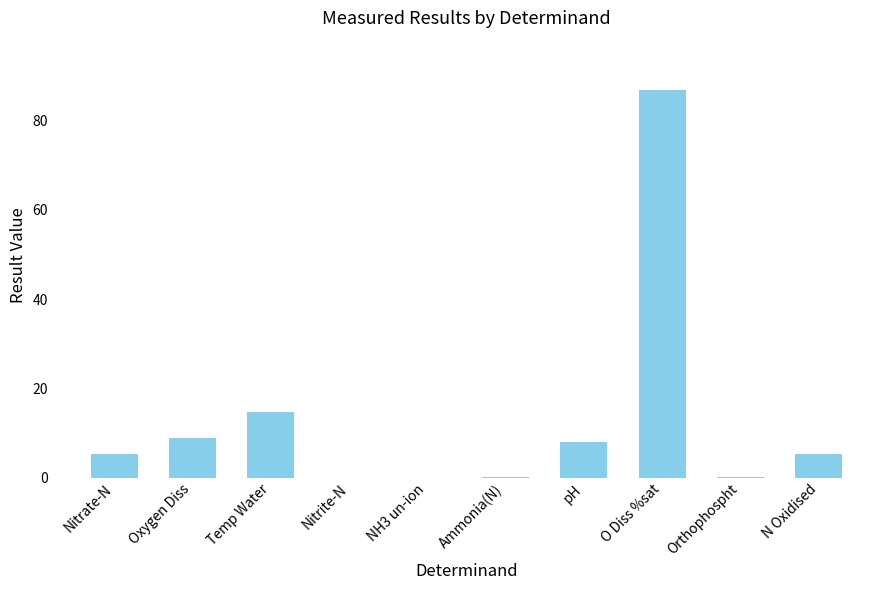

Are the bars horizontal?

No